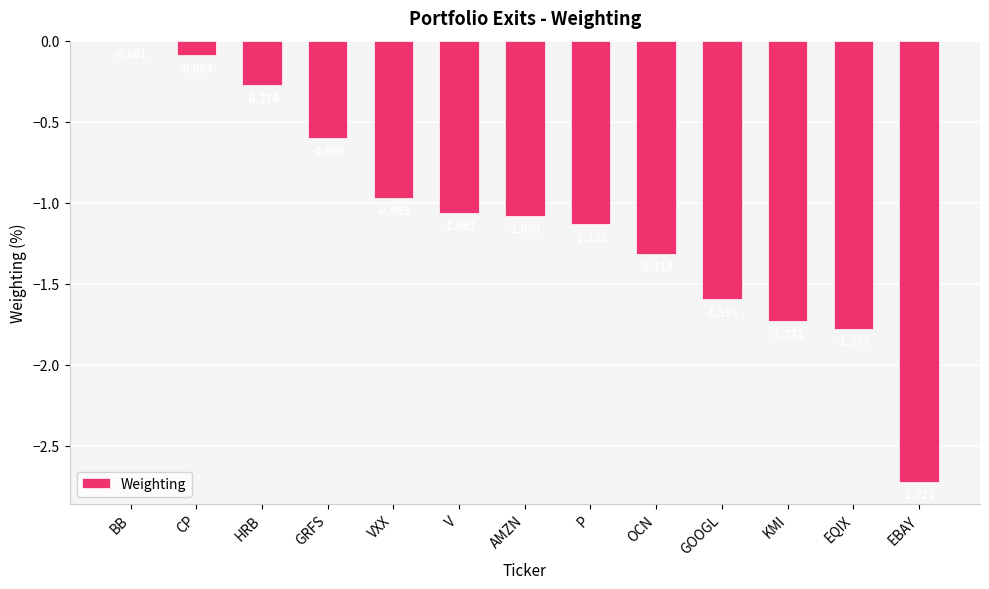

What is the sum of all values?

-14.3